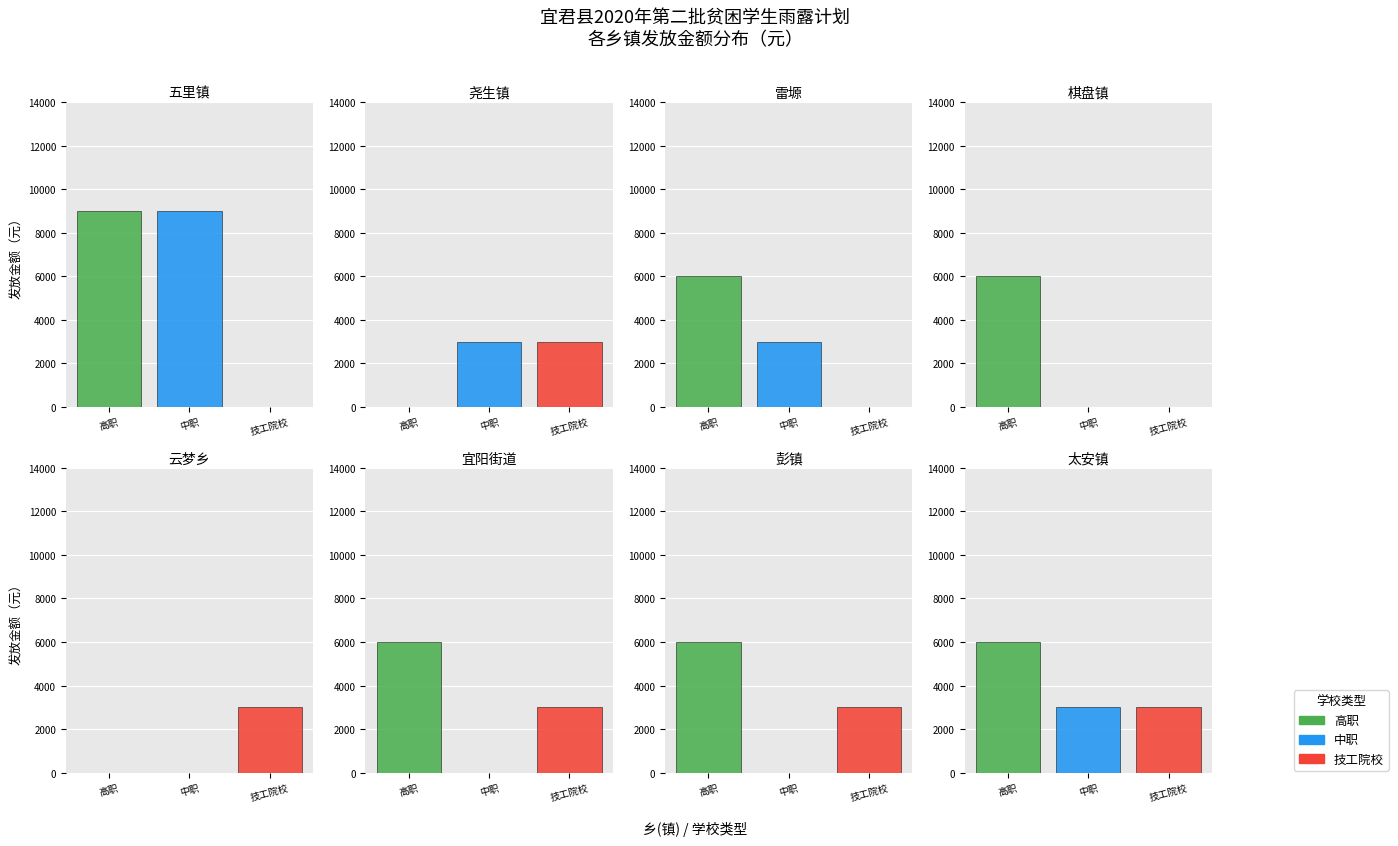

What is the sum of all 技工院校 values?

15000